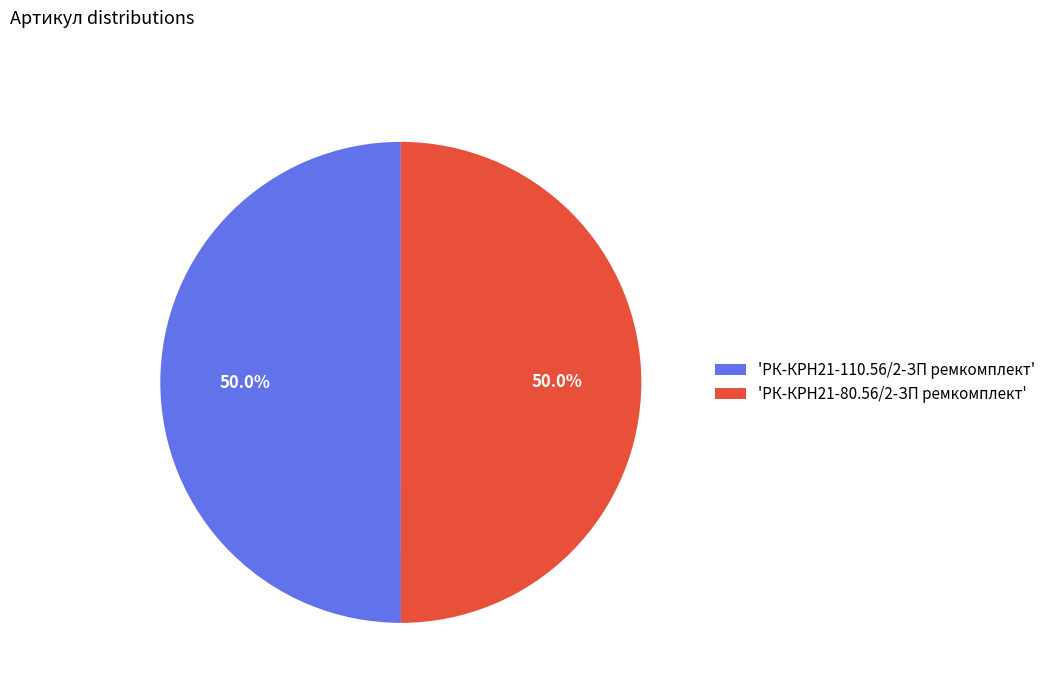

Approximately how many times larger is the value at 'РК-КРН21-110.56/2-ЗП ремкомплект' compared to 'РК-КРН21-80.56/2-ЗП ремкомплект'?

1.0